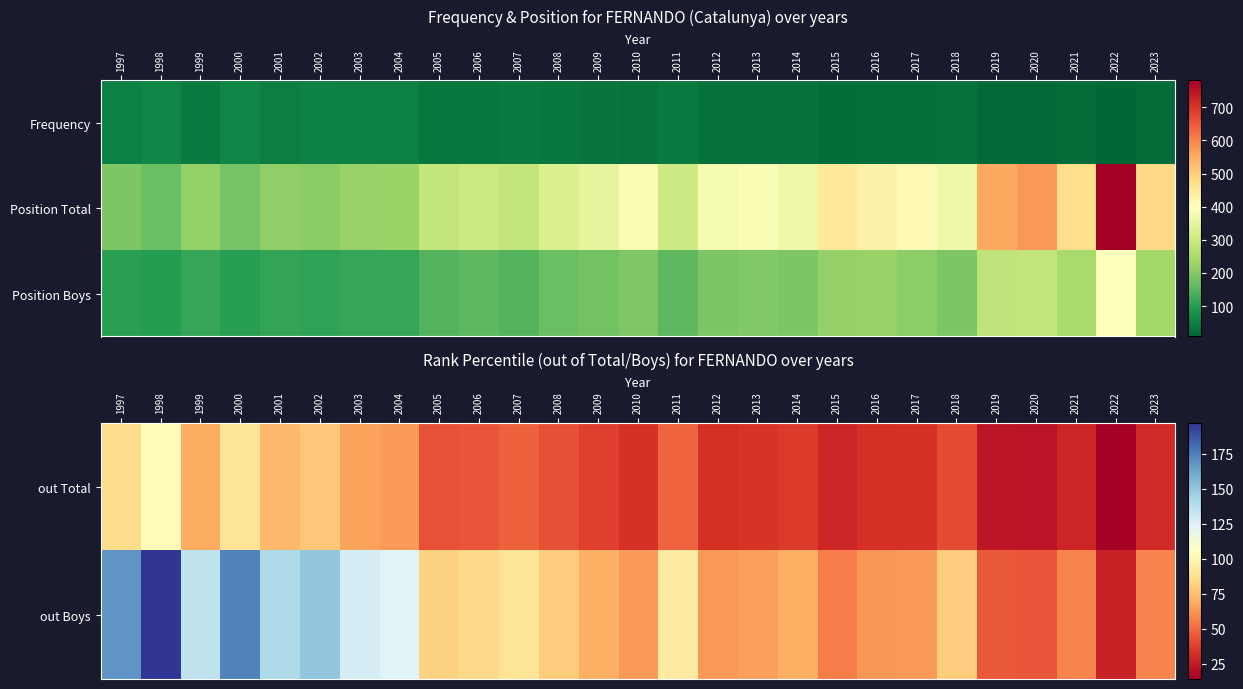

Between 2019 and 2002, which is larger?

2002